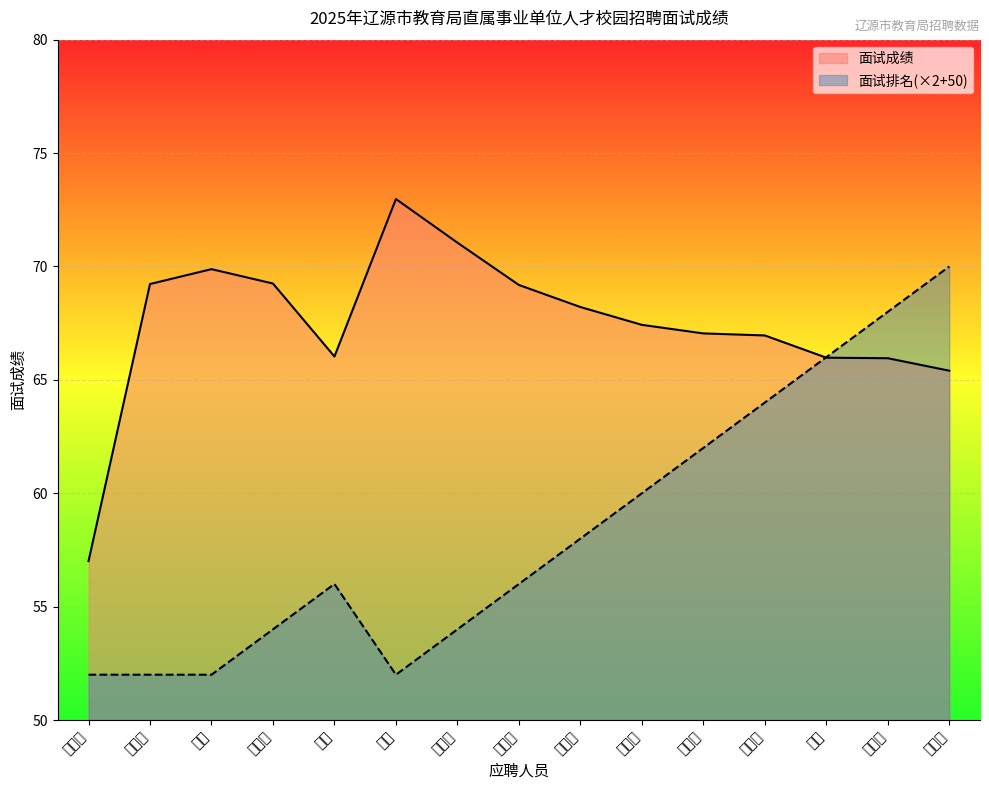

Between 付梦涵 and 付璐, which series saw the biggest shift?

面试成绩